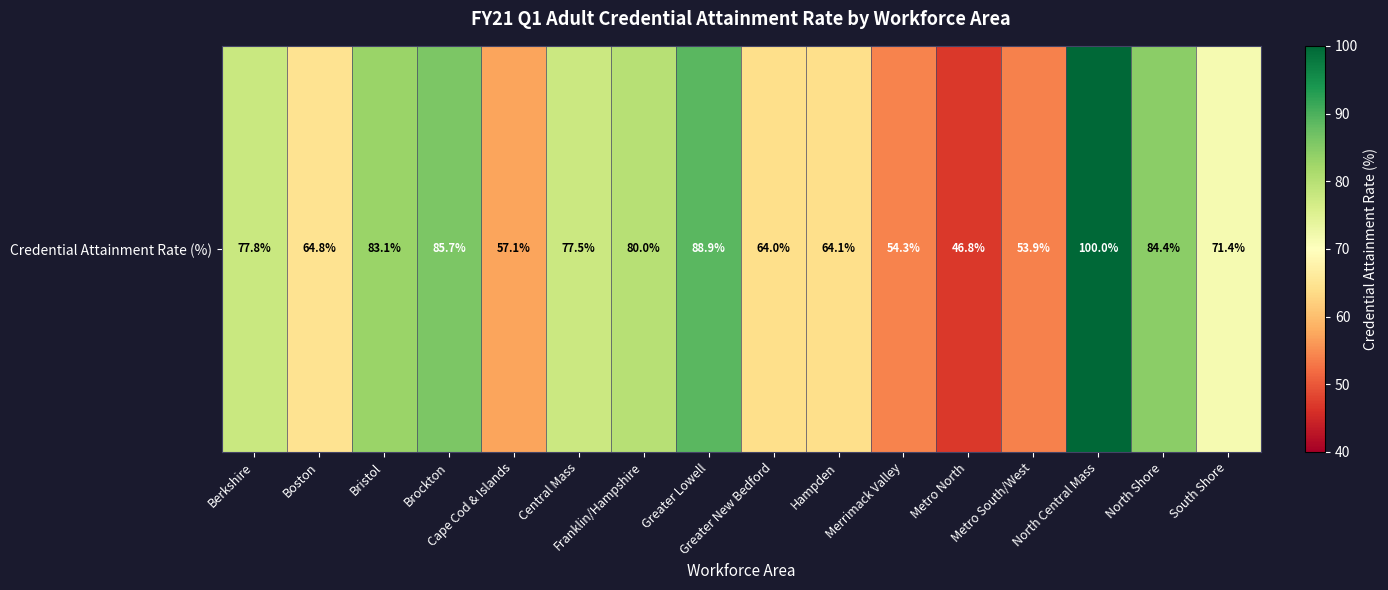

Count the number of data series in this chart.

1